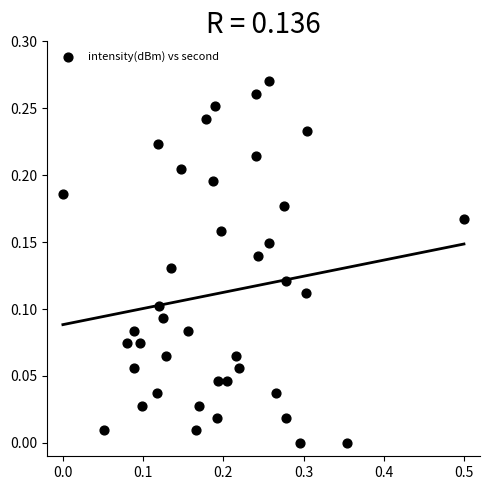

What is the range of X values (max minus min)?

0.5